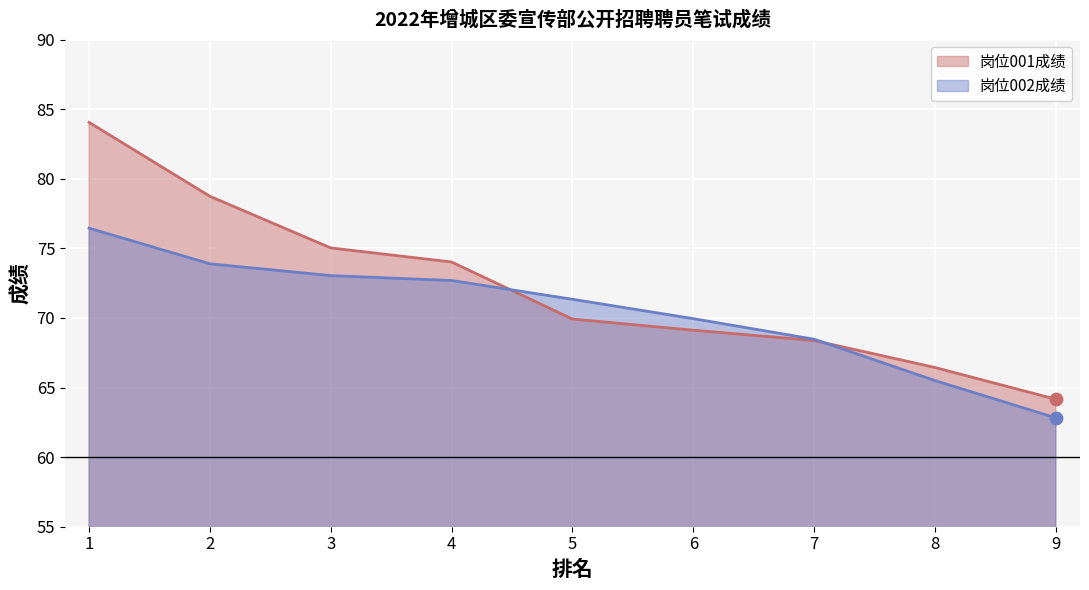

Which series contains the lowest Y value?

岗位002成绩 (line)